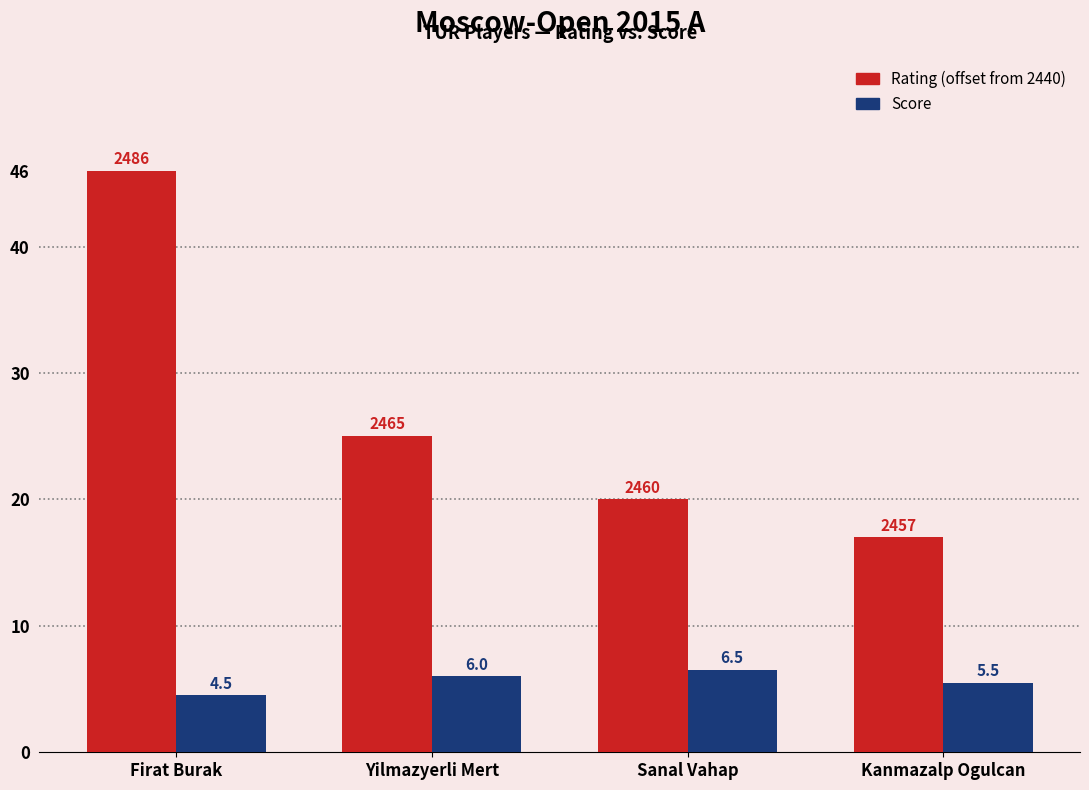

Reading left to right, list all the values displayed in this chart.

Rating (offset from 2440): Firat Burak=46.0	Yilmazyerli Mert=25.0	Sanal Vahap=20.0	Kanmazalp Ogulcan=17.0
Score: Firat Burak=4.5	Yilmazyerli Mert=6.0	Sanal Vahap=6.5	Kanmazalp Ogulcan=5.5